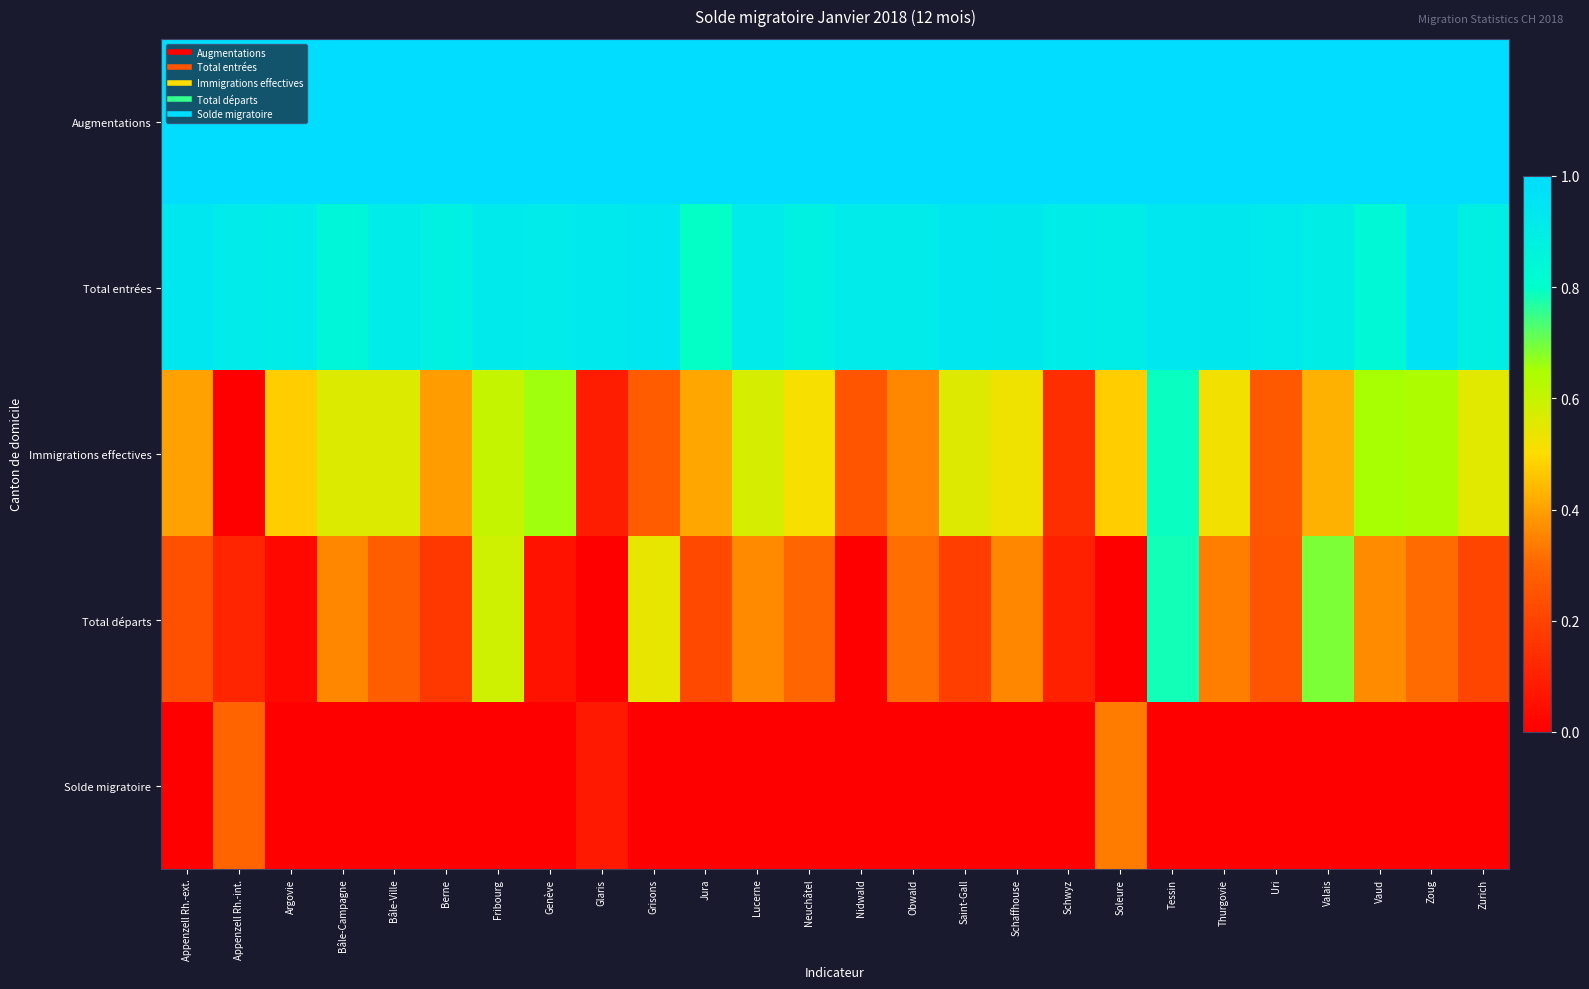

Rank the series by their maximum value, from highest to lowest.

Augmentations, Total entrées, Immigrations effectives, Total départs, Solde migratoire